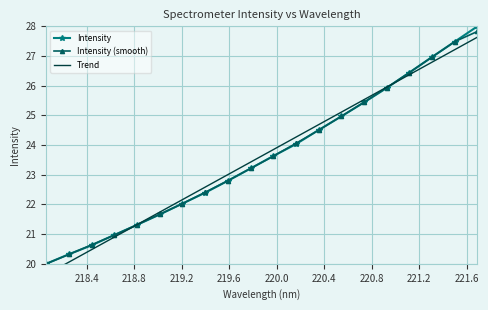

How many data points in Intensity are above 23?

11